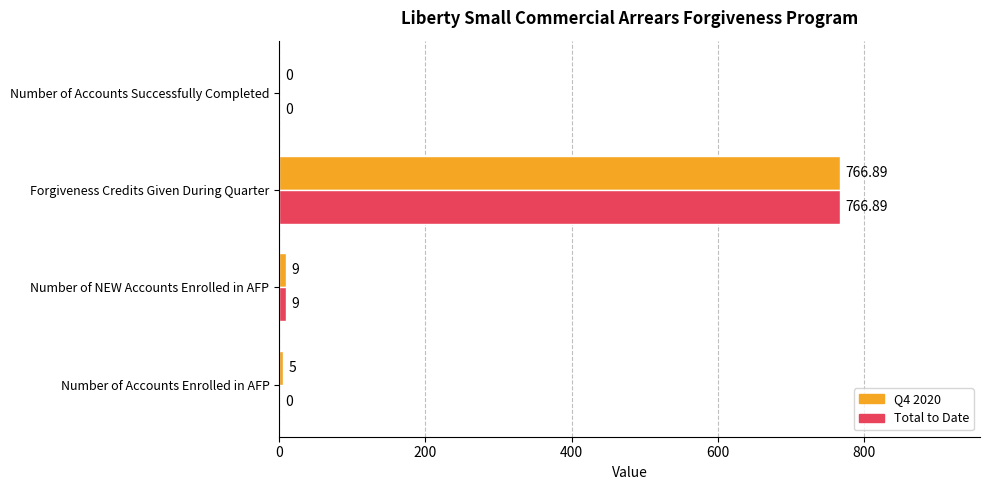

Between Number of Accounts Enrolled in AFP and Forgiveness Credits Given During Quarter, which series saw the biggest shift?

Total to Date